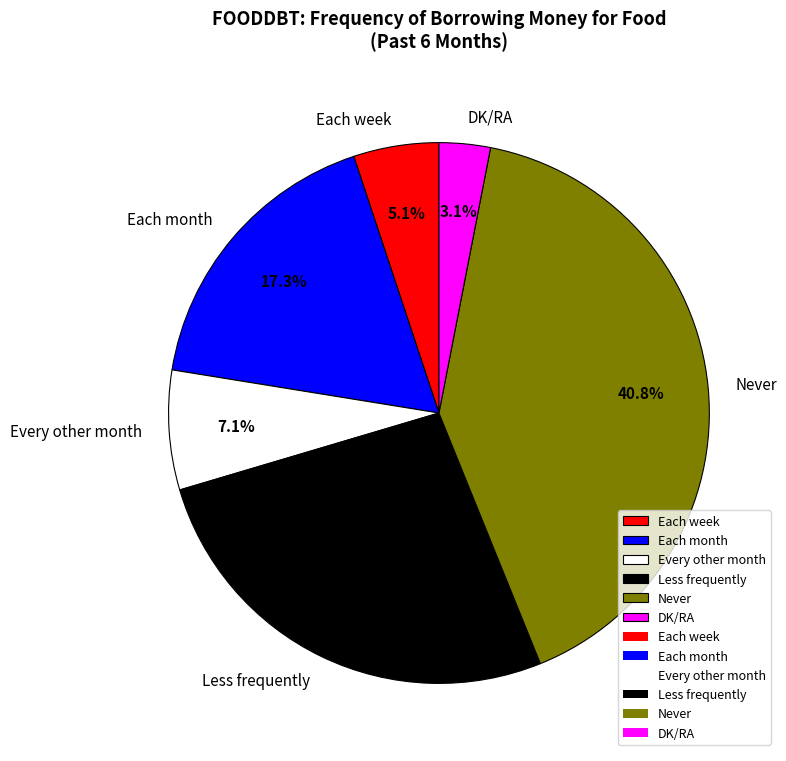

Is Never the majority of the pie?

No